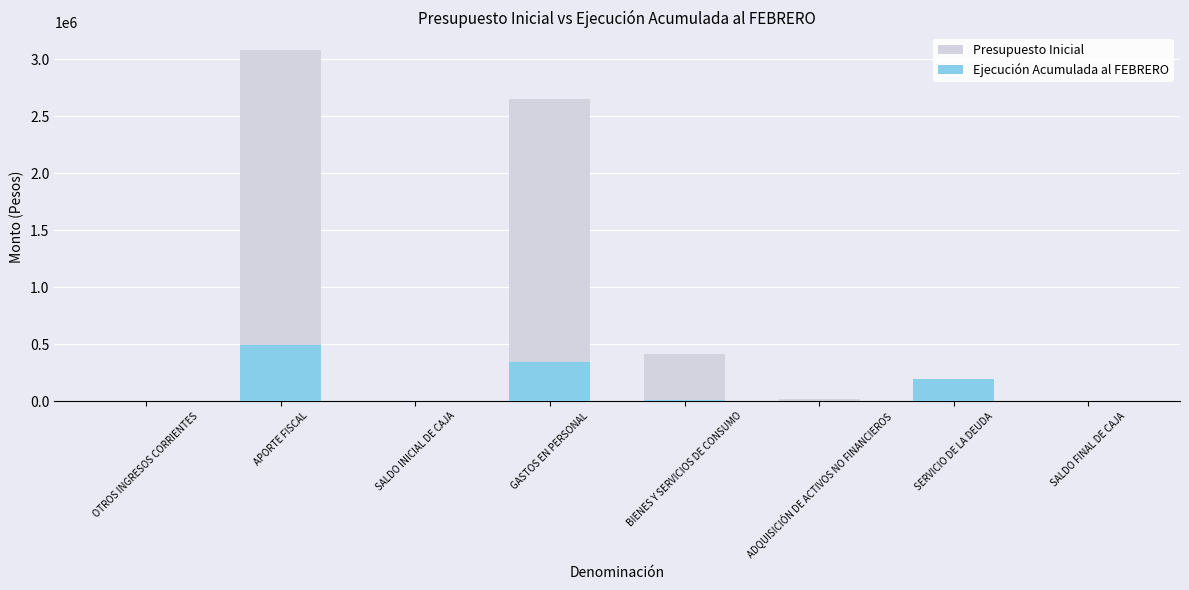

What are all the series names shown in the legend?

Presupuesto Inicial, Ejecución Acumulada al FEBRERO